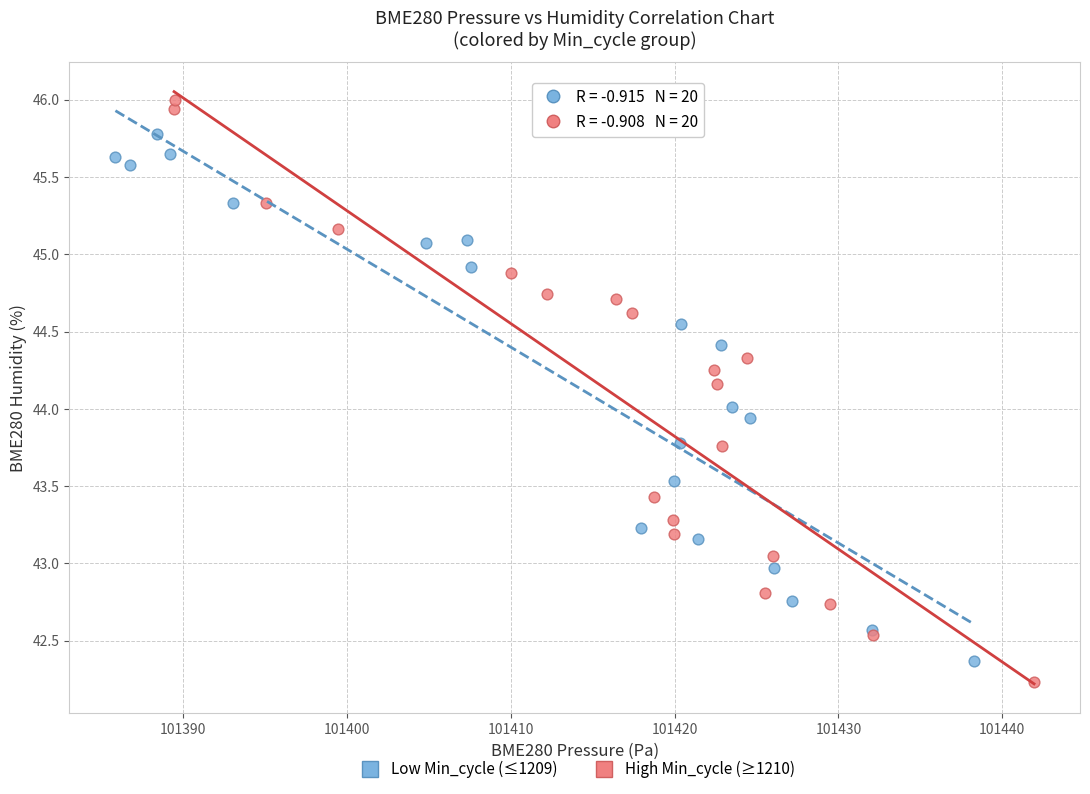

Which series has the largest Y range (max minus min)?

High Min_cycle (≥1210)